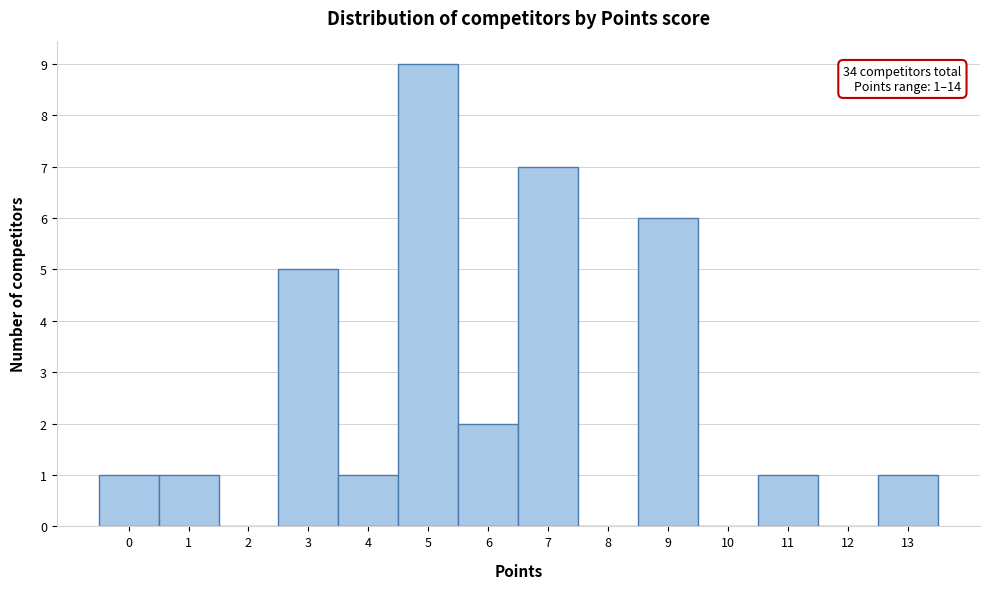

Reading left to right, what are all the values shown in this chart?

0=1	1=1	2=0	3=5	4=1	5=9	6=2	7=7	8=0	9=6	10=0	11=1	12=0	13=1